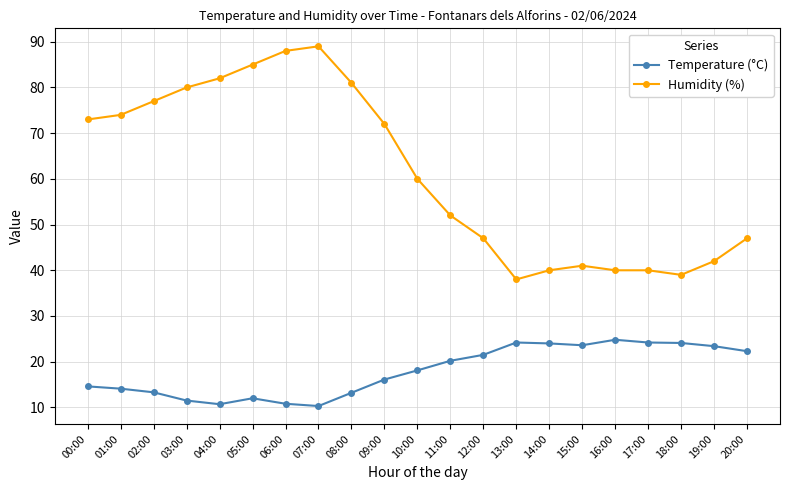

Is this an area chart (filled region under the line)?

No